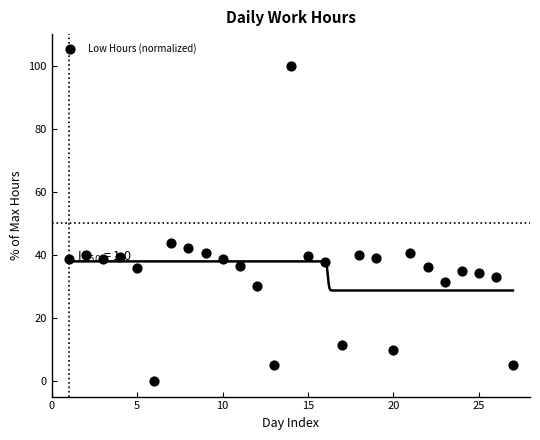

What is the range of X values (max minus min)?

26.0